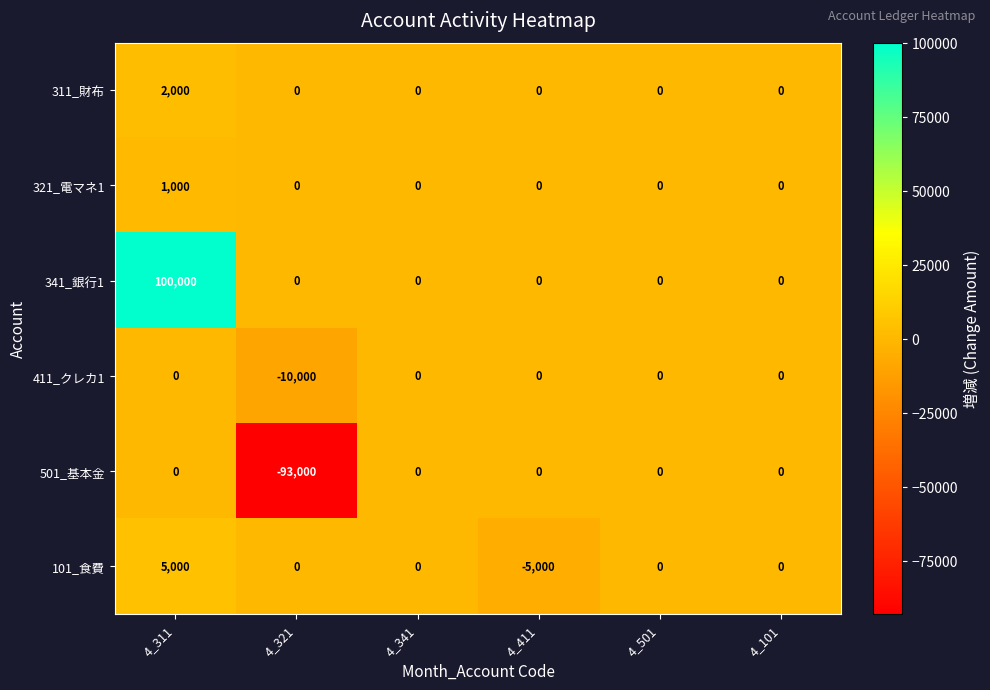

Is it true that 321_電マネ1 equals 0 at 4_501?

True